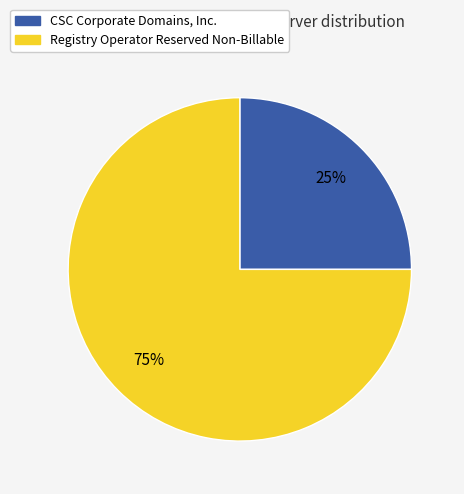

Is there a majority slice in this chart?

Yes